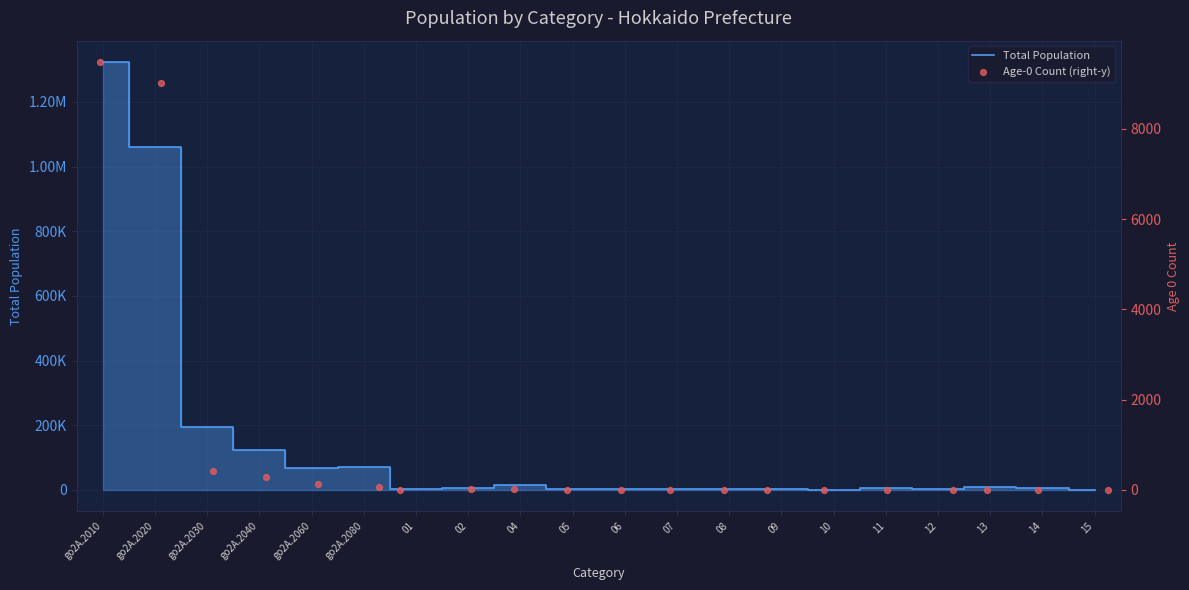

At how many categories does at least one series exceed 1142365?

1